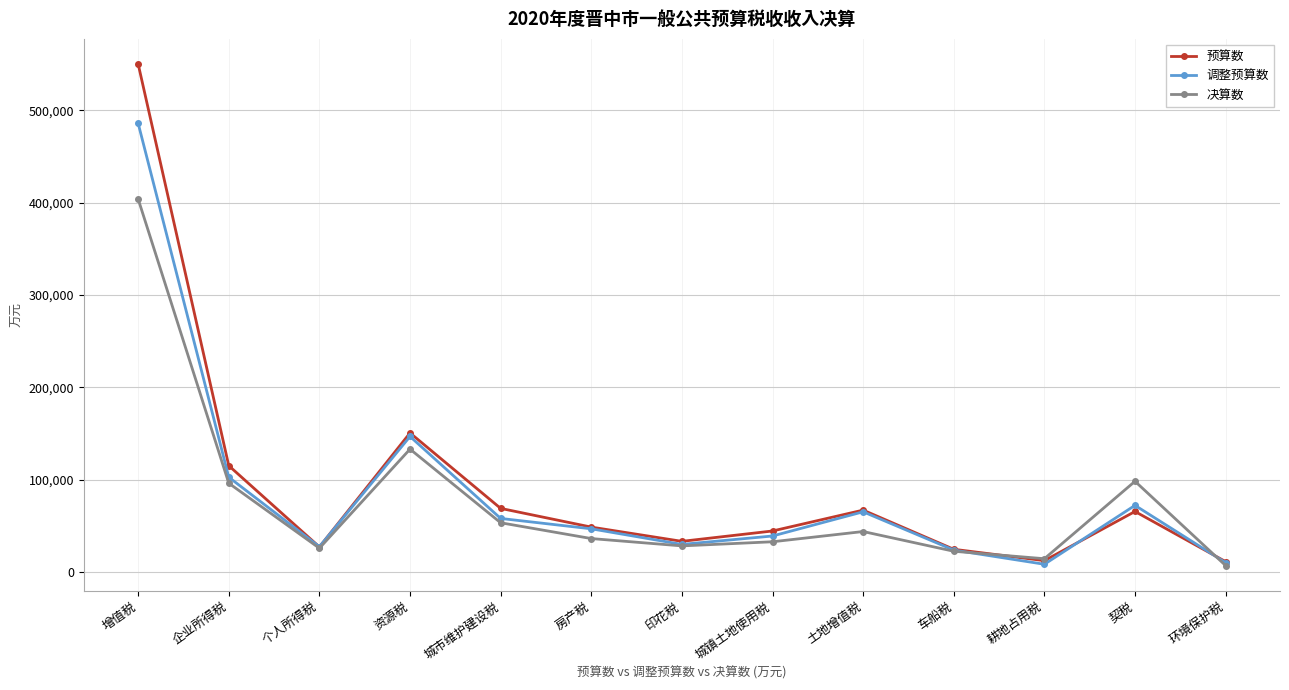

The 决算数 series shows 14507 at 耕地占用税. True or false?

True